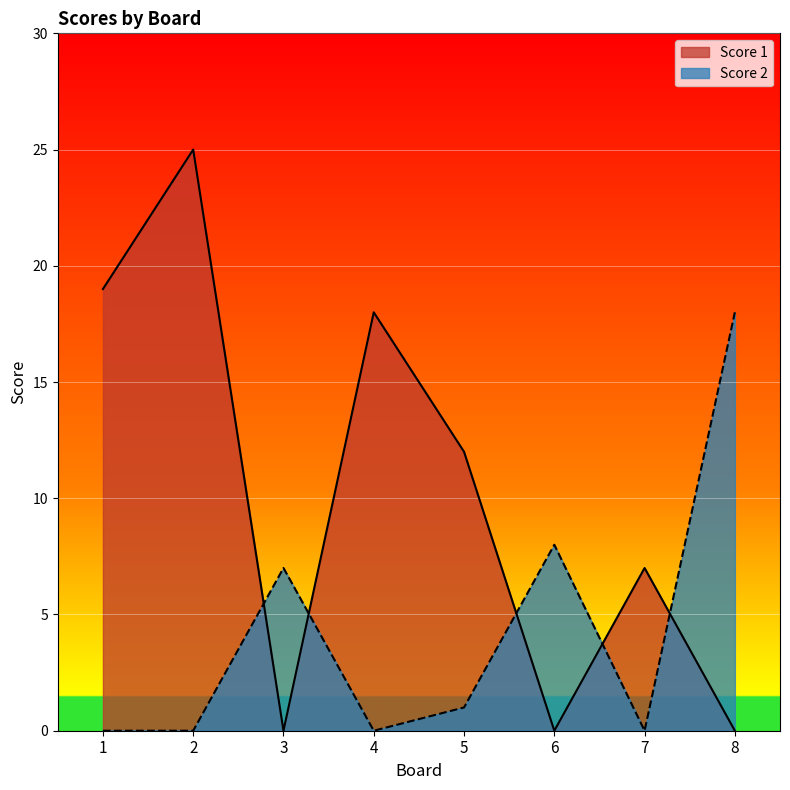

In Score 2, how many points are lower than both neighbors (excluding endpoints)?

2